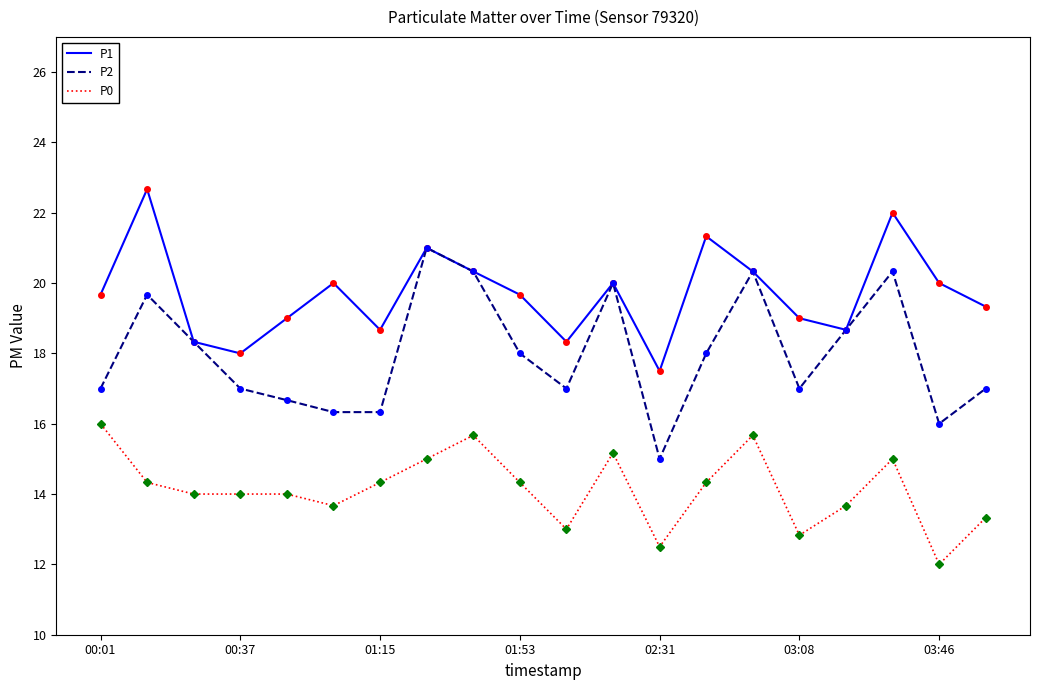

Reading left to right, extract all data points from this chart.

P1: 19.7	22.7	18.3	18.0	19.0	20.0	18.7	21.0	20.3	19.7	18.3	20.0	17.5	21.3	20.3	19.0	18.7	22.0	20.0	19.3
P2: 17.0	19.7	18.3	17.0	16.7	16.3	16.3	21.0	20.3	18.0	17.0	20.0	15.0	18.0	20.3	17.0	18.7	20.3	16.0	17.0
P0: 16.0	14.3	14.0	14.0	14.0	13.7	14.3	15.0	15.7	14.3	13.0	15.2	12.5	14.3	15.7	12.8	13.7	15.0	12.0	13.3